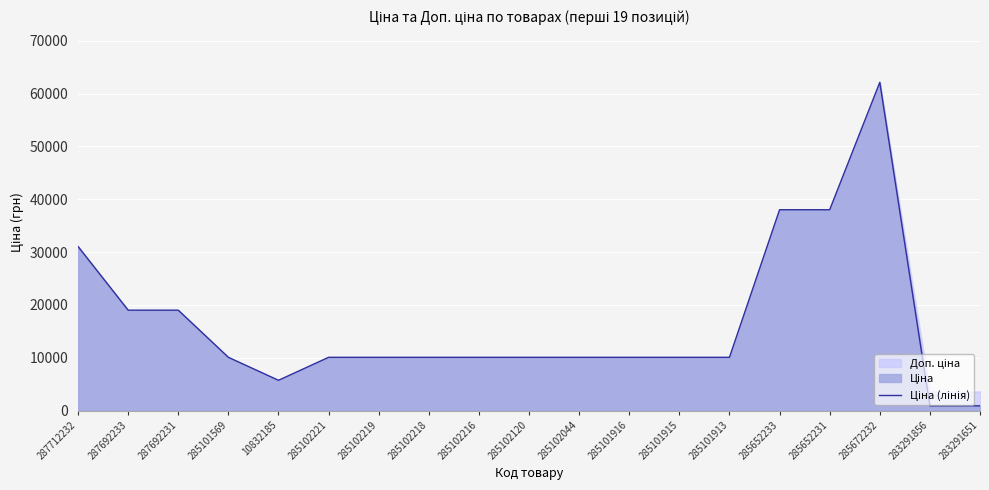

At which category does the data reach its first local peak?

285672232